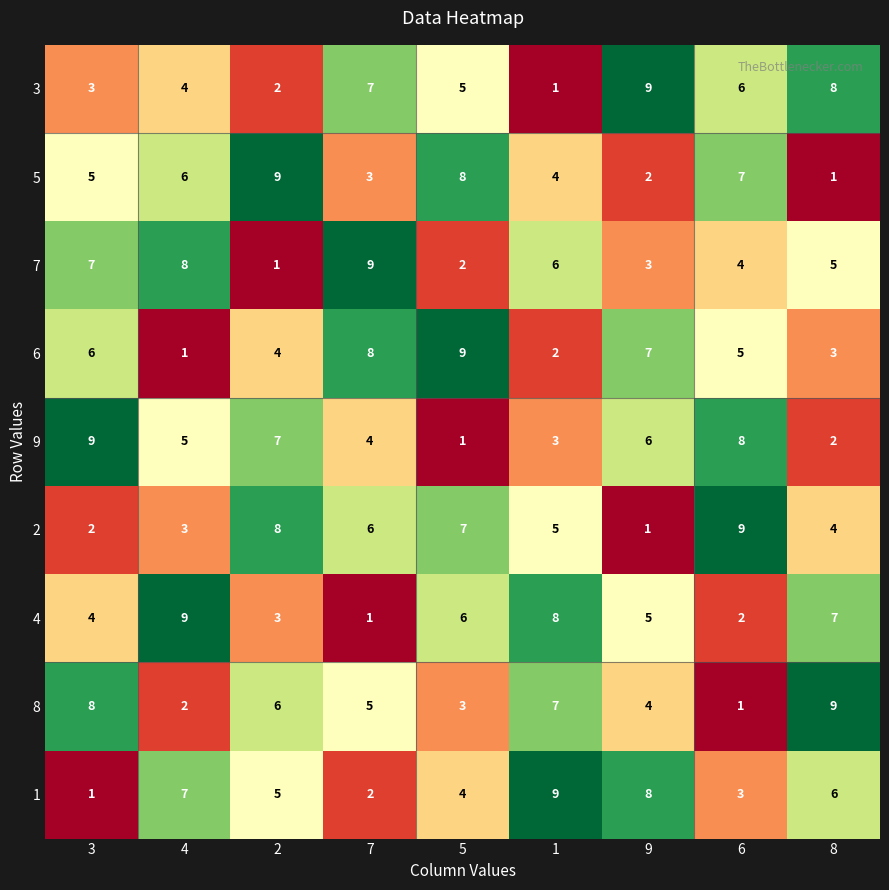

At how many categories does at least one series exceed 6?

9